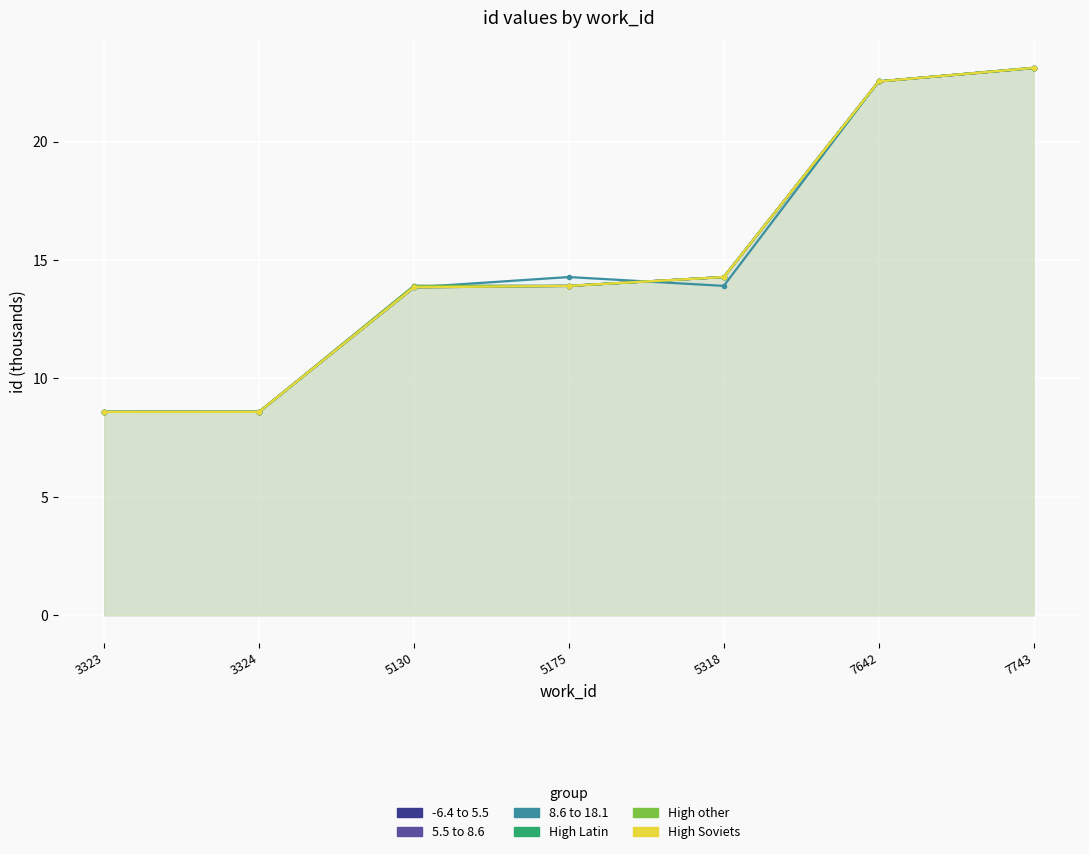

Between 5318 and 7642, which series saw the biggest shift?

8.6 to 18.1